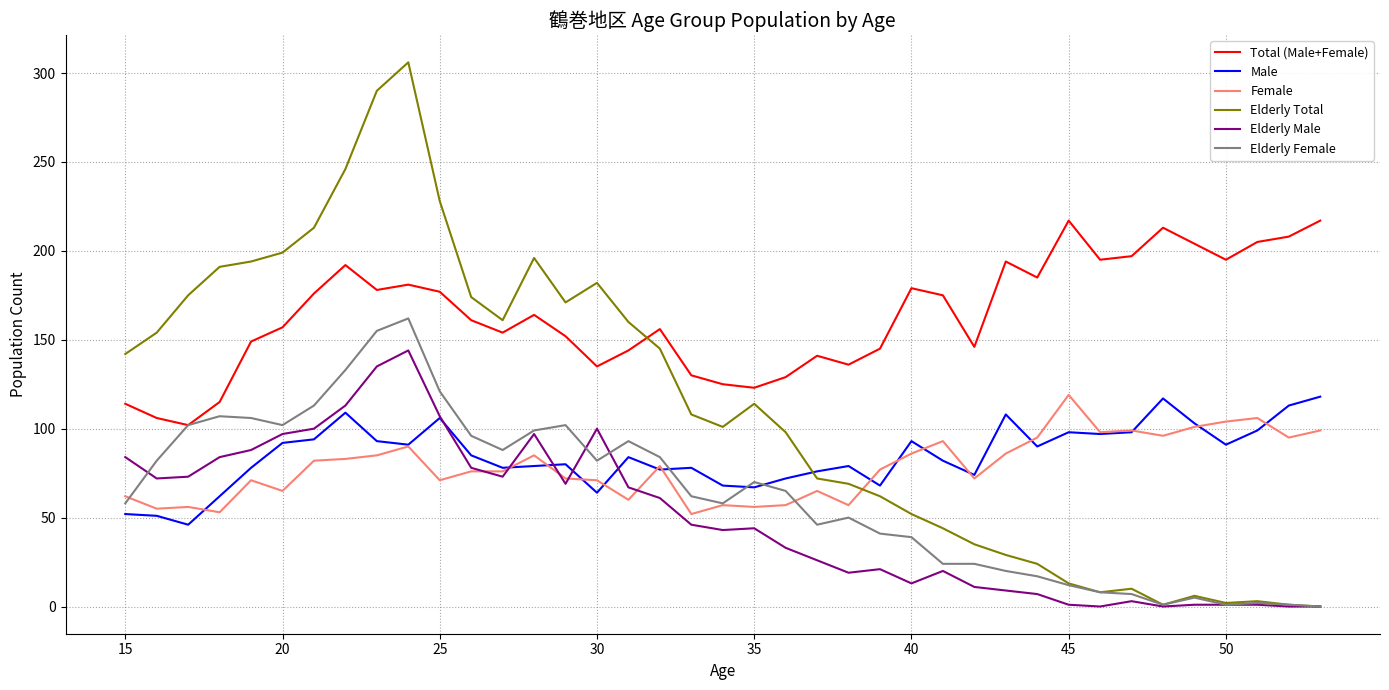

Which series has the largest total across all categories?

Total (Male+Female)